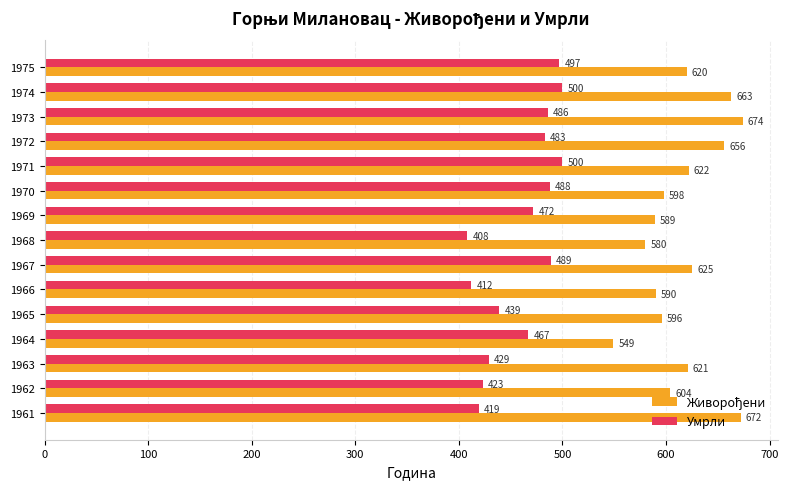

Which label corresponds to the smallest value in the chart?

1968